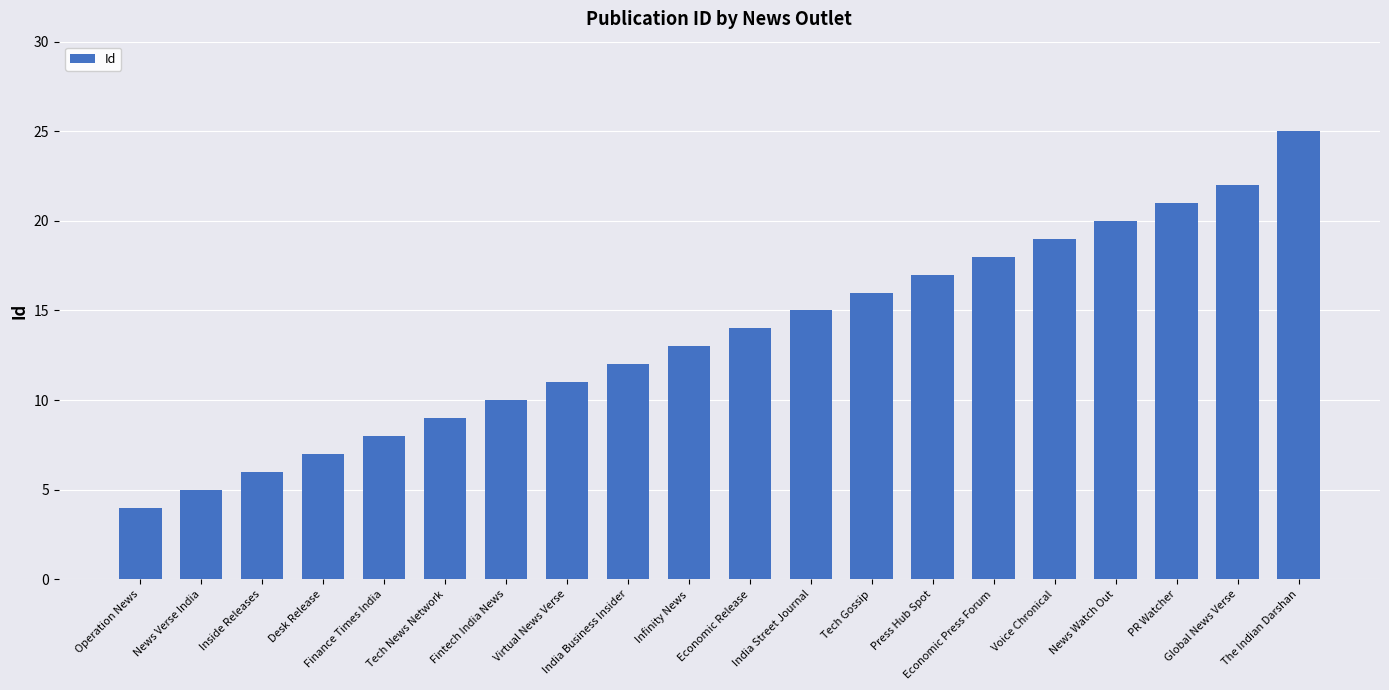

What is the average value?

14